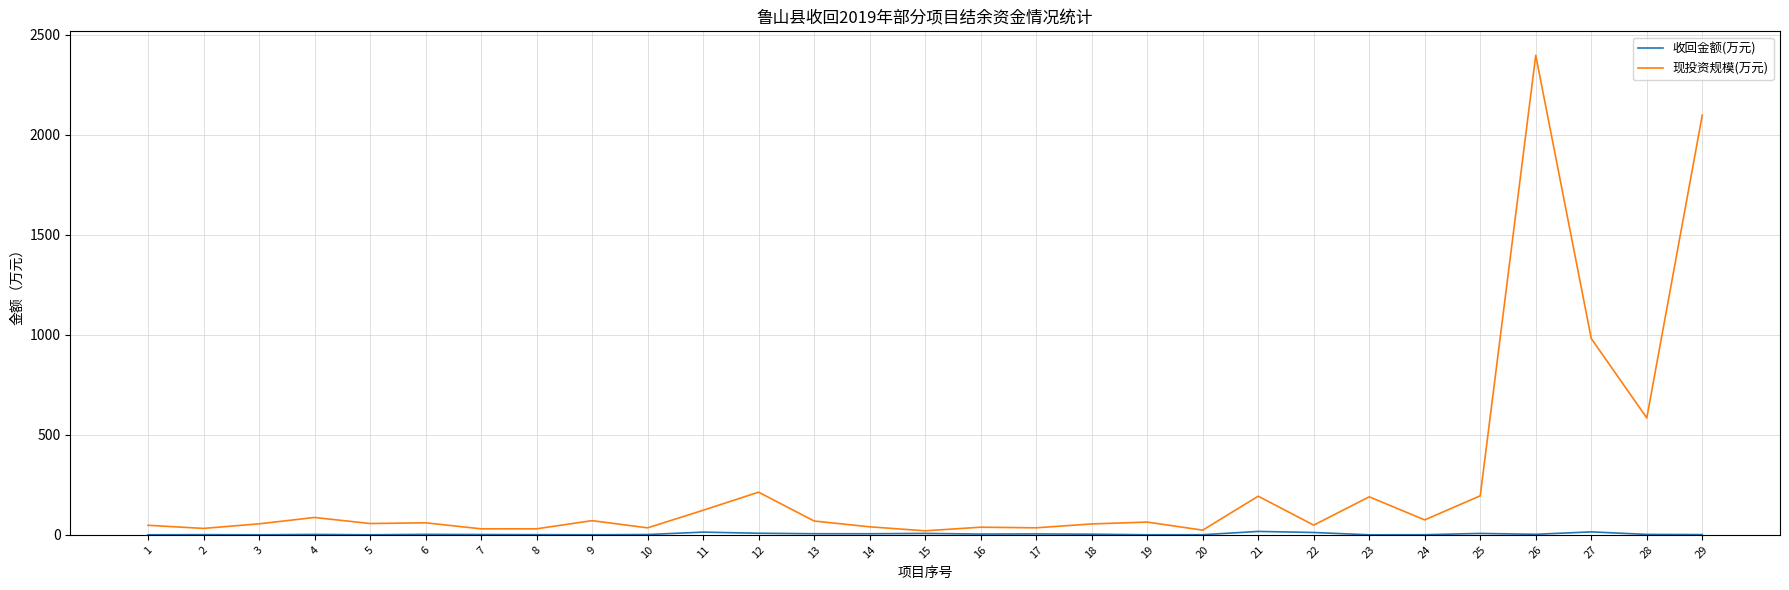

How many lines are shown in the chart?

2